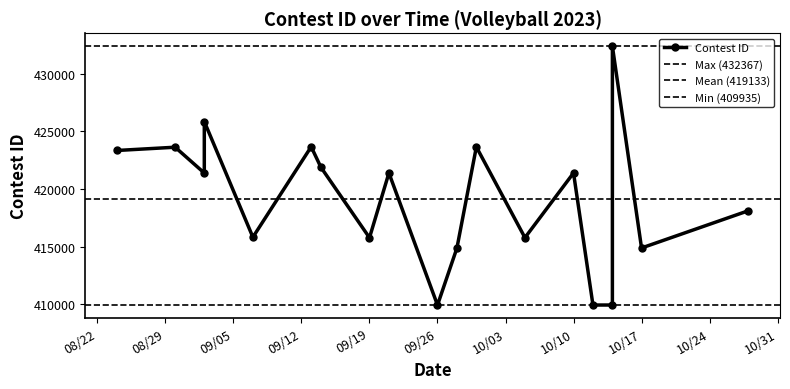

How many data points are less than 421379?

9